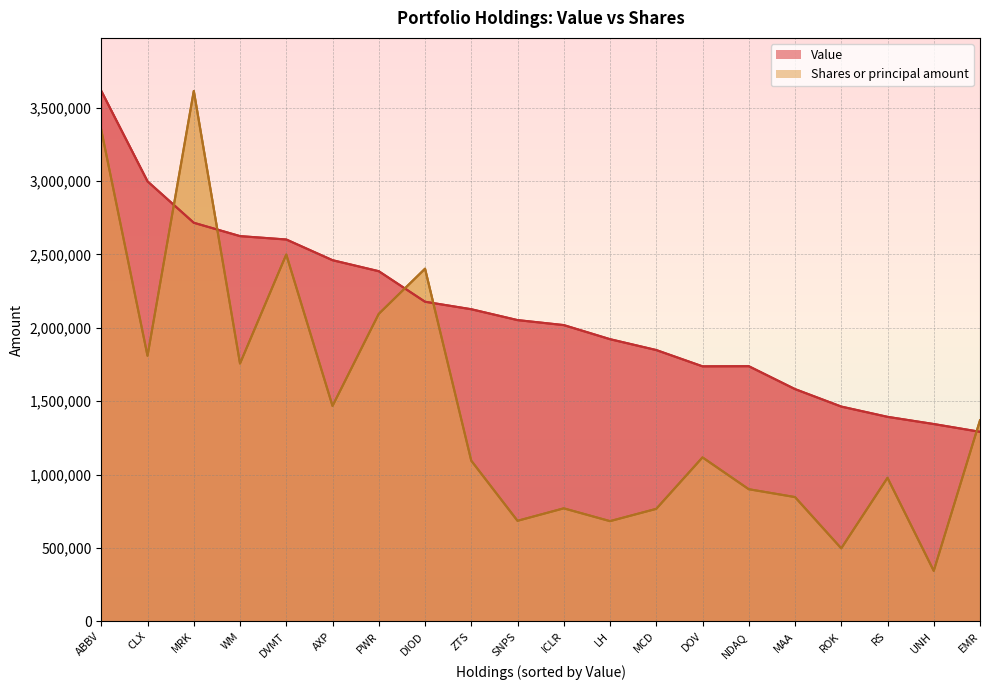

What is the label of the 20th point from the right?

ABBV